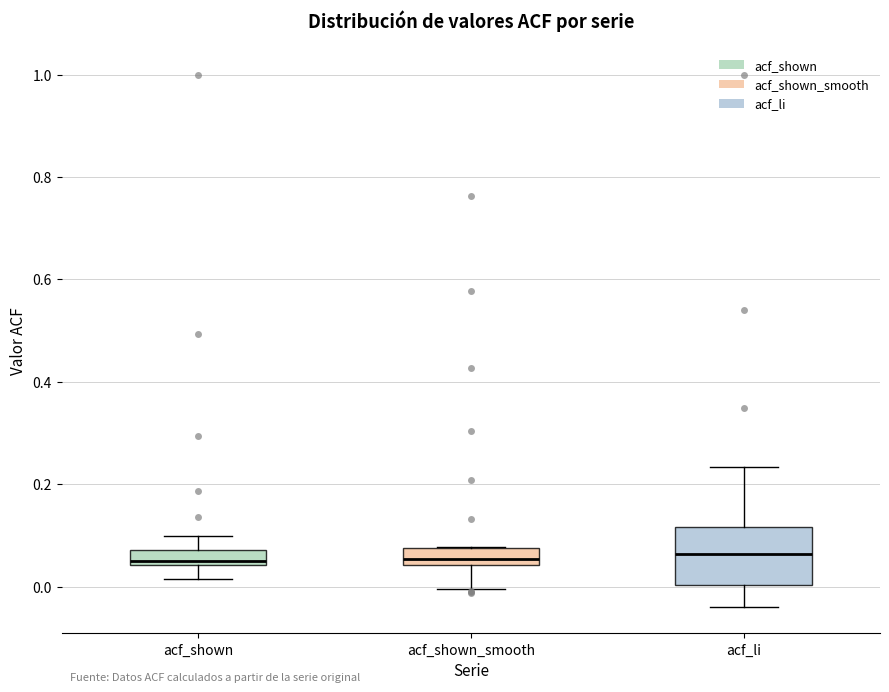

Reading left to right, transcribe this box plot: for each box, give where its median line is, the range the box spans, and where its two whiskers end, as read against the y-axis. The values are not printed on the chart, so give them approximately, as read against the axis.

acf_shown: median 0.06, box 0.04 to 0.08, whiskers 0.02 to 0.10
acf_shown_smooth: median 0.06, box 0.04 to 0.08, whiskers 0.00 to 0.08
acf_li: median 0.06, box 0.00 to 0.12, whiskers -0.04 to 0.24